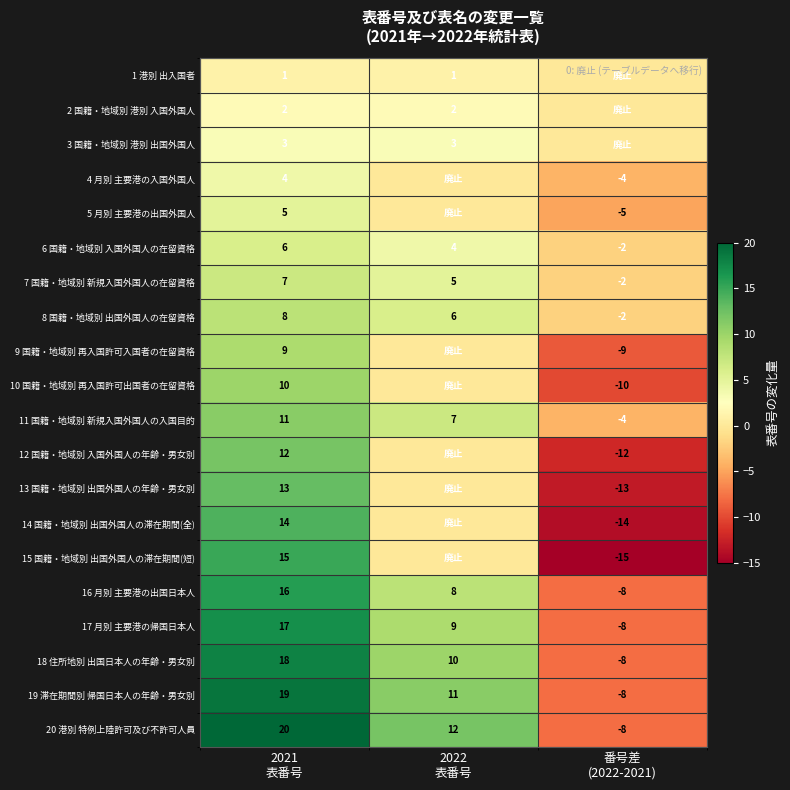

What is the average value of the 20 港別 特例上陸許可及び不許可人員 series?

8